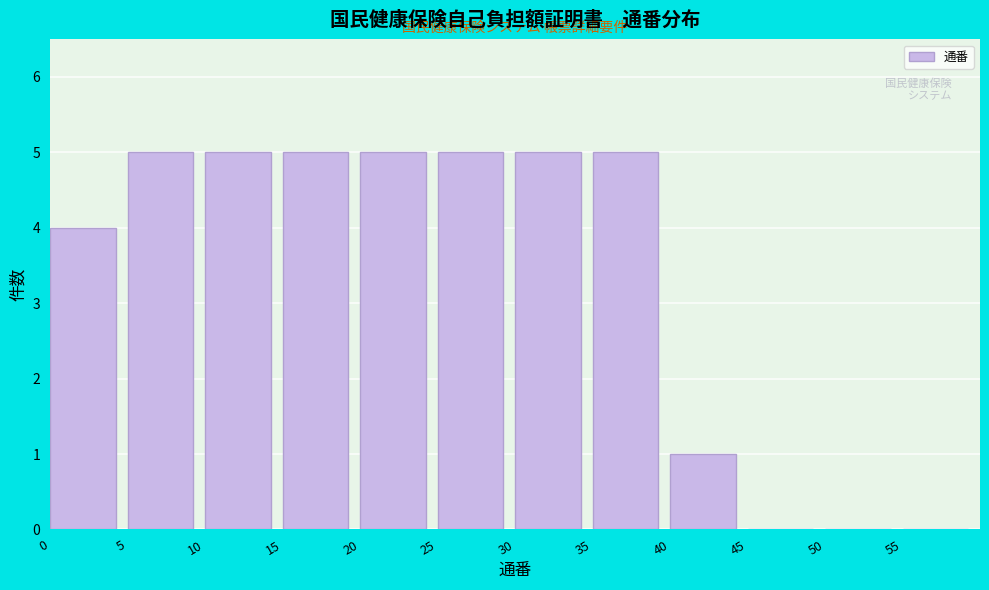

Reading left to right, list every bar in this chart as the range it spans on the x-axis followed by its height. The values are not printed on the chart, so give them approximately, as read against the axis.

0 to 5: 4
5 to 10: 5
10 to 15: 5
15 to 20: 5
20 to 25: 5
25 to 30: 5
30 to 35: 5
35 to 40: 5
40 to 45: 1
45 to 50: 0
50 to 55: 0
55 to 60: 0